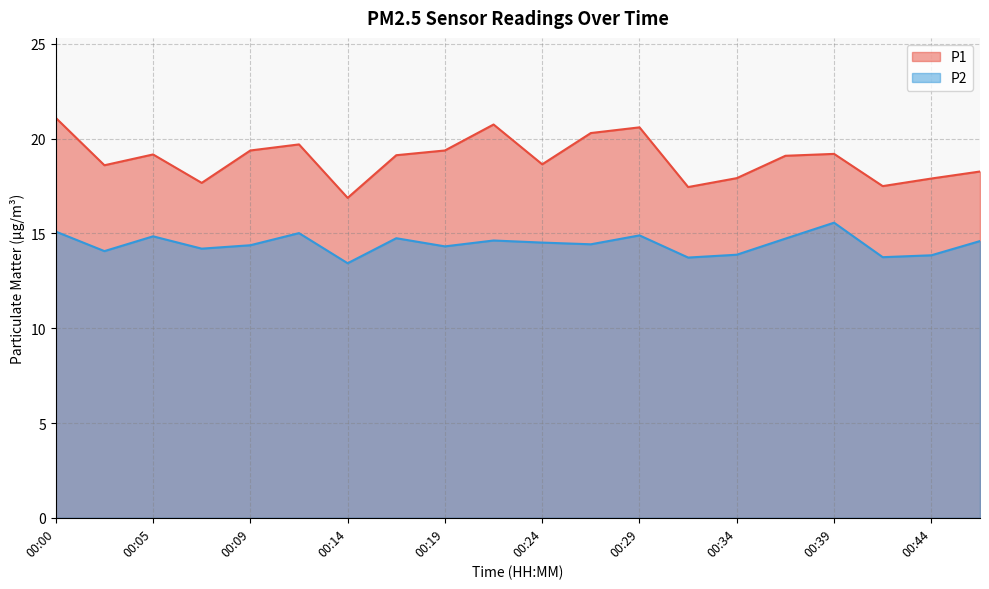

Reading left to right, transcribe all the data shown in this chart.

P1: 00:00=21.1	00:02=18.6	00:05=19.2	00:07=17.7	00:09=19.4	00:12=19.7	00:14=16.9	00:17=19.1	00:19=19.4	00:22=20.8	00:24=18.6	00:27=20.3	00:29=20.6	00:32=17.4	00:34=17.9	00:36=19.1	00:39=19.2	00:41=17.5	00:44=17.9	00:46=18.3
P2: 00:00=15.1	00:02=14.1	00:05=14.8	00:07=14.2	00:09=14.4	00:12=15.0	00:14=13.4	00:17=14.8	00:19=14.3	00:22=14.6	00:24=14.5	00:27=14.4	00:29=14.9	00:32=13.7	00:34=13.9	00:36=14.7	00:39=15.6	00:41=13.8	00:44=13.8	00:46=14.6